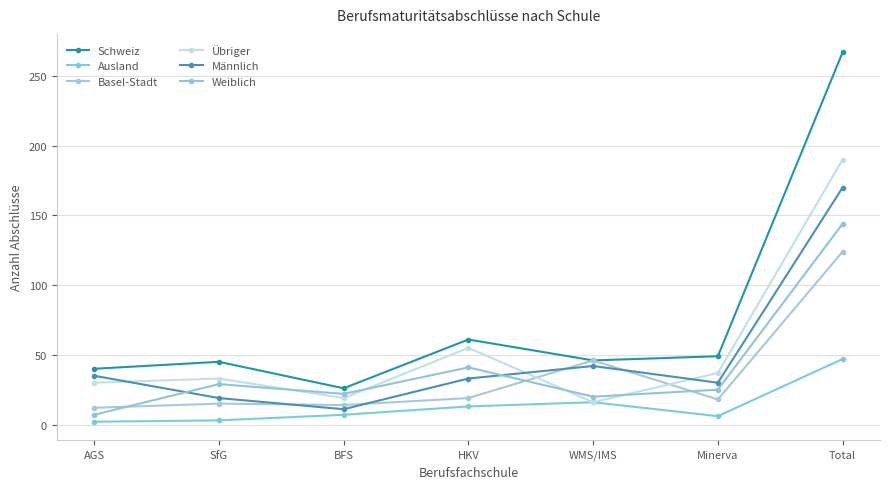

Rank the series at HKV from lowest to highest value.

Ausland, Basel-Stadt, Männlich, Weiblich, Übriger, Schweiz